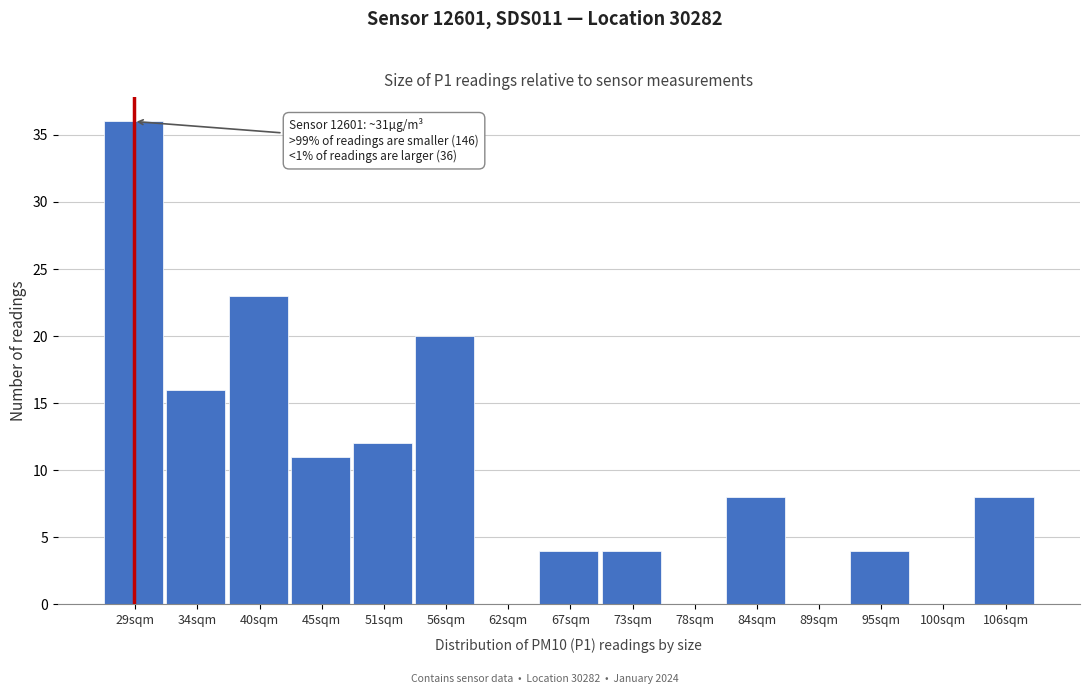

Reading left to right, what are all the values shown in this chart?

29sqm=36	34sqm=16	40sqm=23	45sqm=11	51sqm=12	56sqm=20	62sqm=0	67sqm=4	73sqm=4	78sqm=0	84sqm=8	89sqm=0	95sqm=4	100sqm=0	106sqm=8